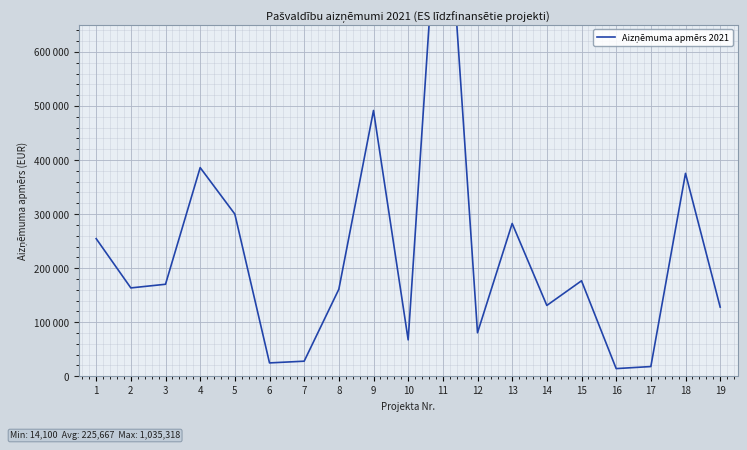

How many lines are shown in the chart?

1